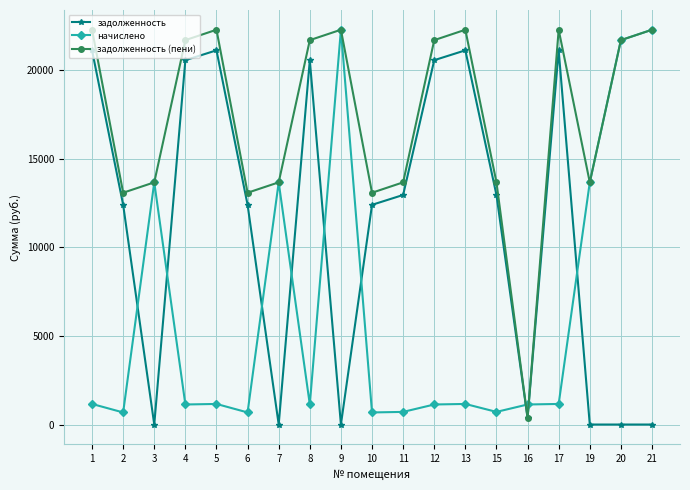

How many lines are shown in the chart?

3